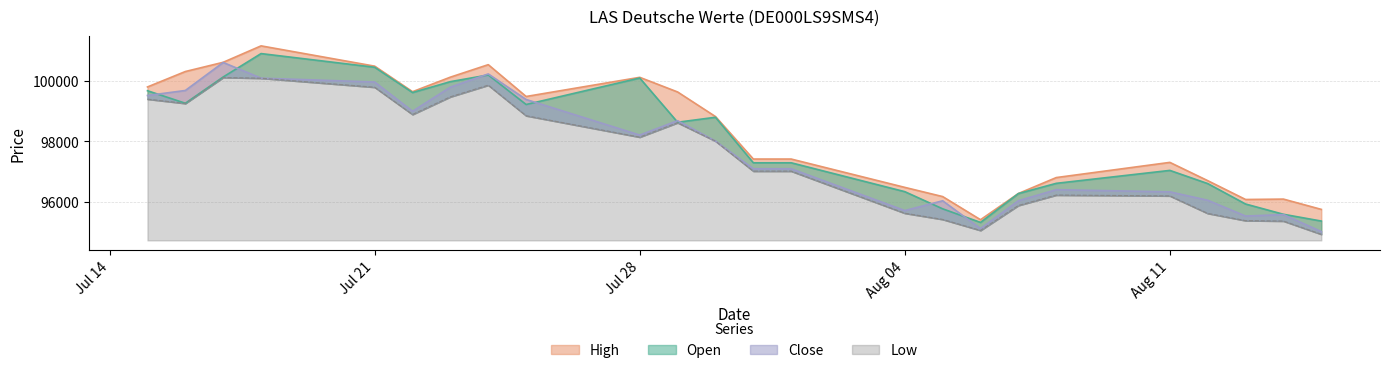

How many intersections are there between Open and Close?

8